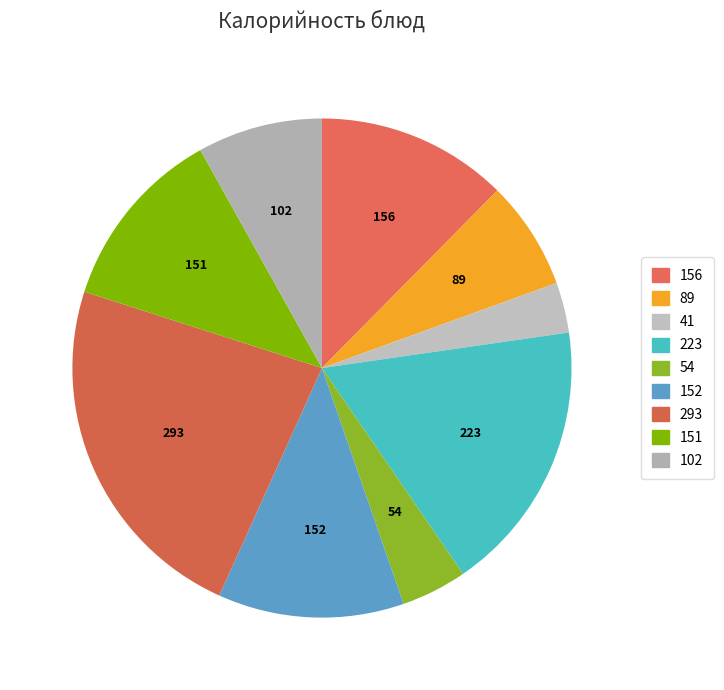

Is there any slice that represents more than half of the pie?

No